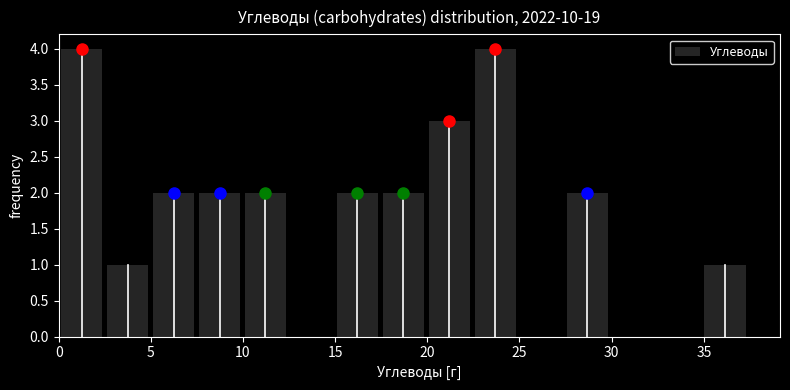

How tall is the bar that spans 17.5 to 20.0 on the x-axis? Neither the bar edges nor the heights are printed on the chart, so give them approximately, as read against the axes.

2